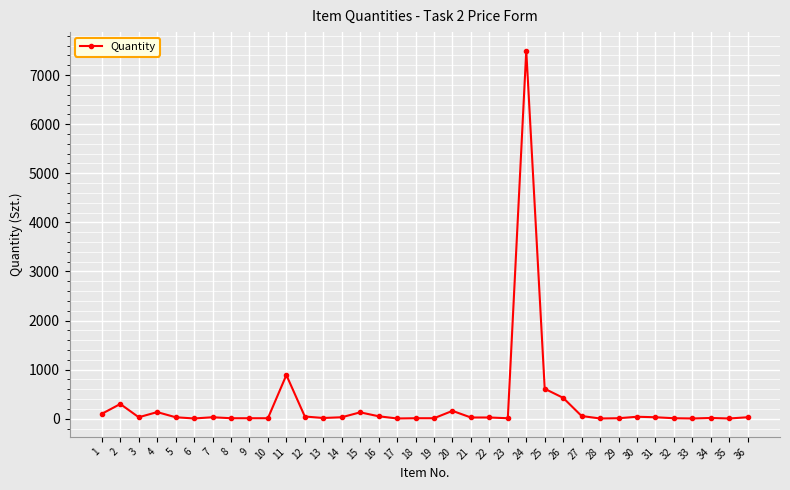

What is the sum of the values at 20 and 31?

190